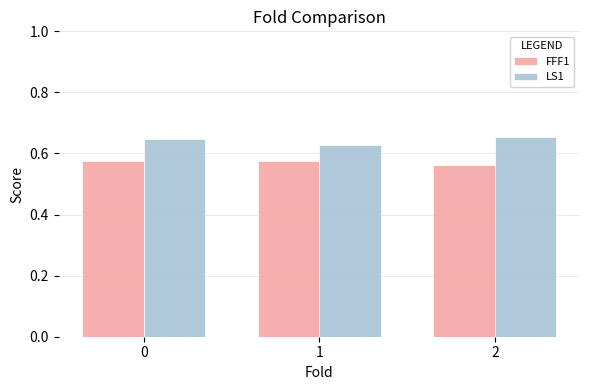

What are all the series names shown in the legend?

FFF1, LS1